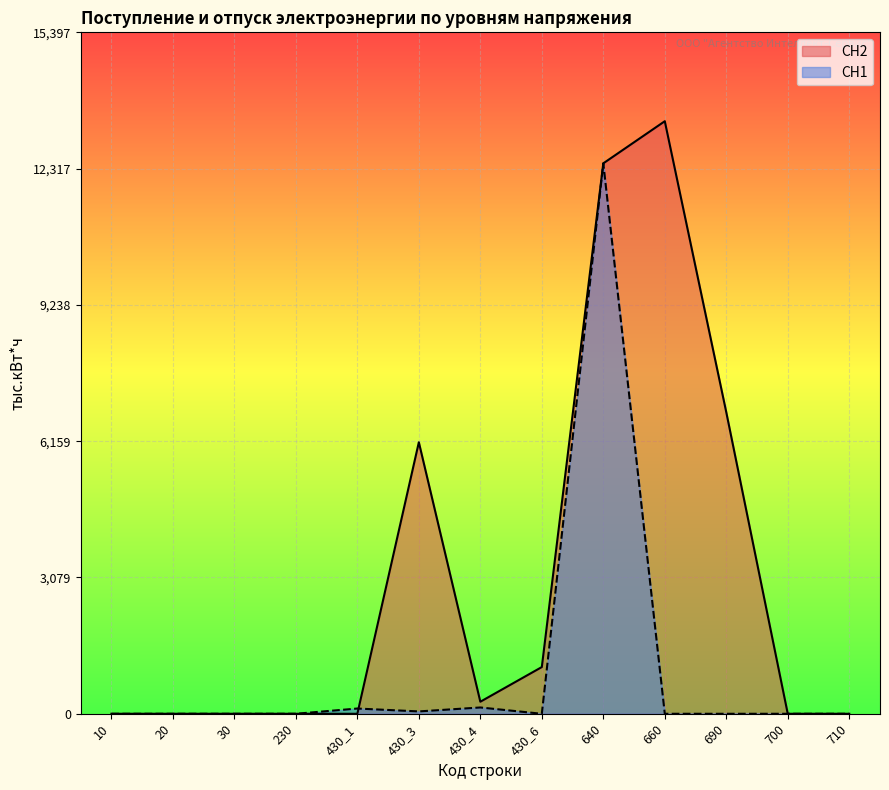

What is the difference between the maximum and minimum values in the СН1 series?

12437.0